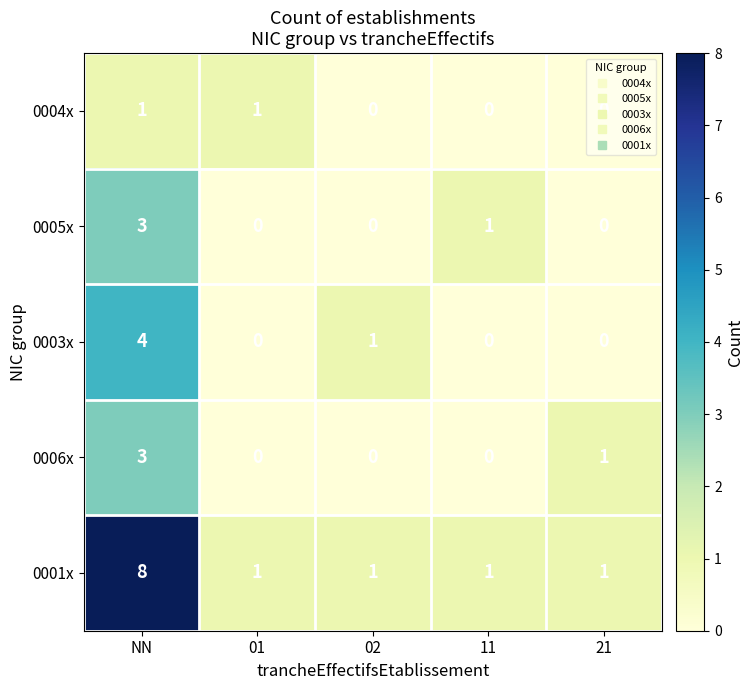

How many 0006x values are between 0 and 1?

4